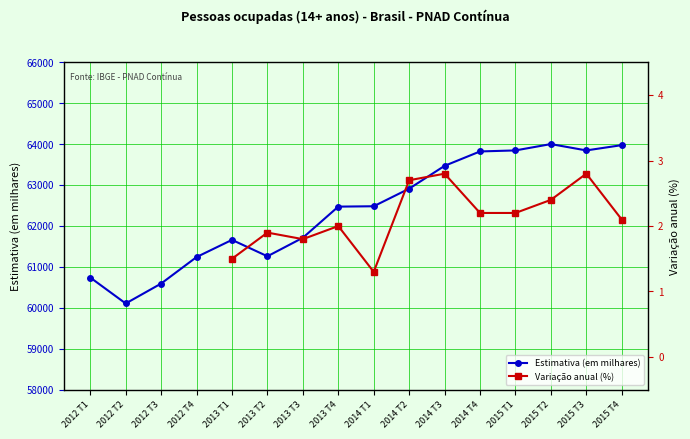

What position from the right is 2015 T4?

1